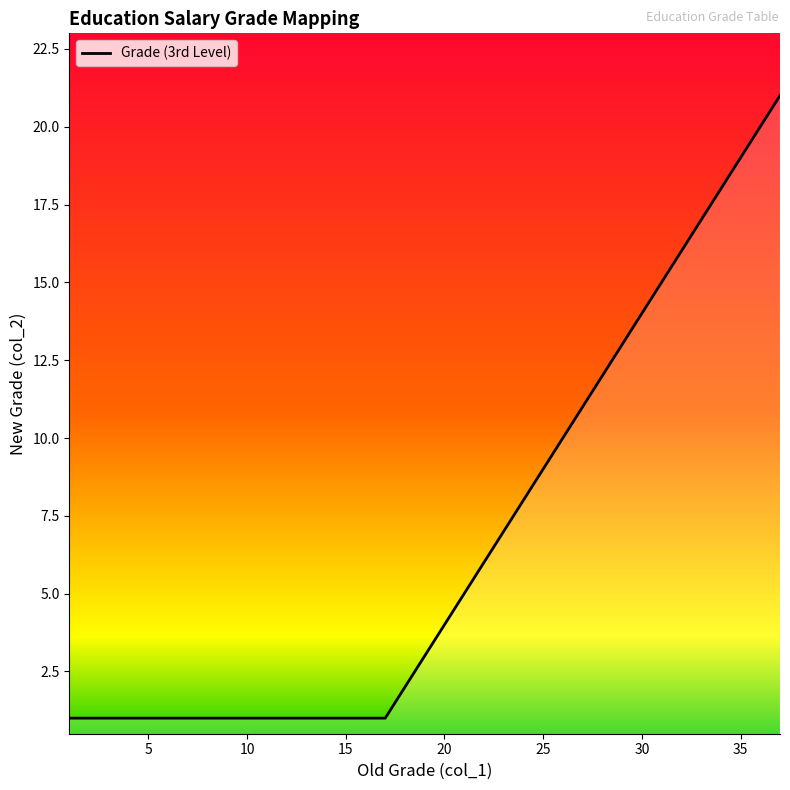

What is the greatest value displayed?

21